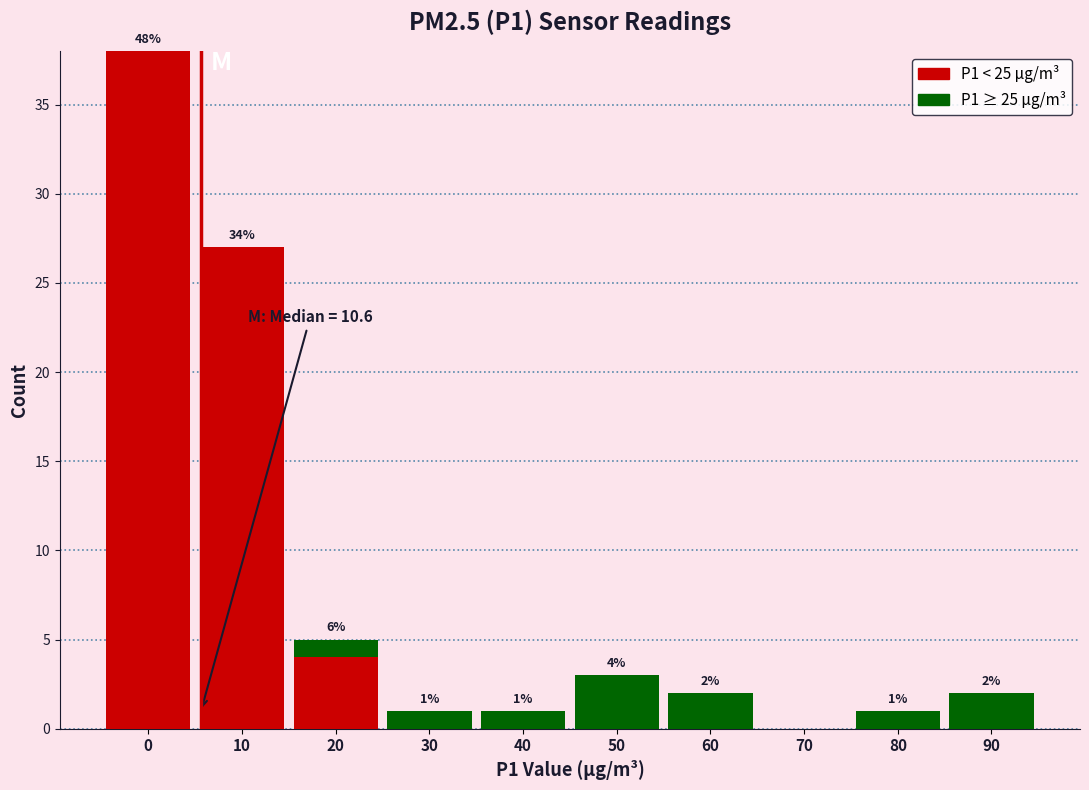

Reading left to right, transcribe the values for P1 < 25 μg/m³.

0=38	10=27	20=4	30=0	40=0	50=0	60=0	70=0	80=0	90=0